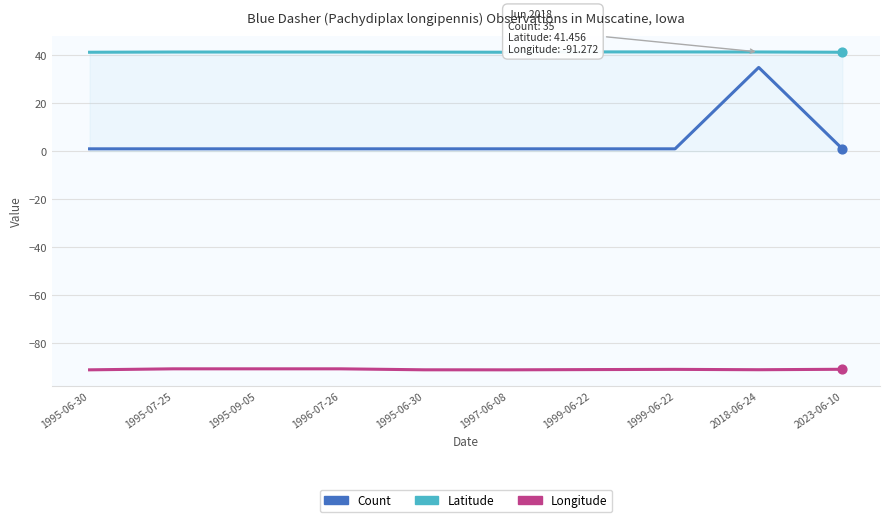

Is the value of Latitude at 1995-07-25 greater than the value of Longitude at 2023-06-10?

Yes